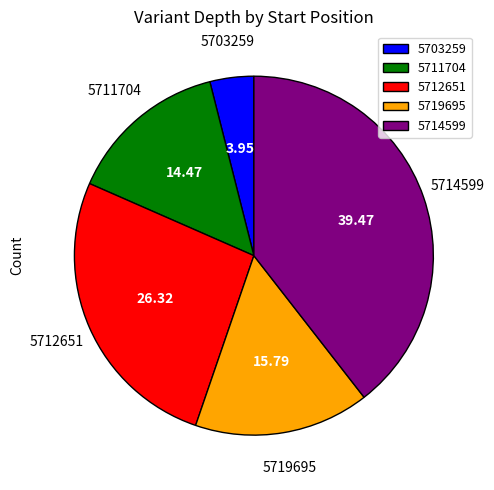

Do 5711704 and 5703259 together represent more than half of the pie?

No